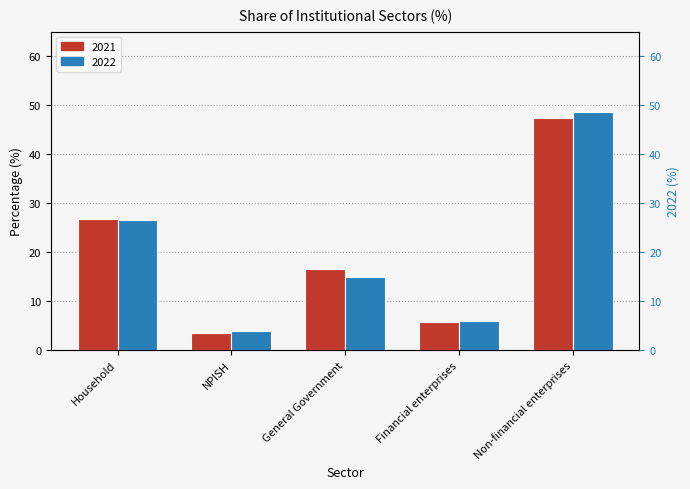

The 2021 series shows 73.7 at Non-financial enterprises. True or false?

False